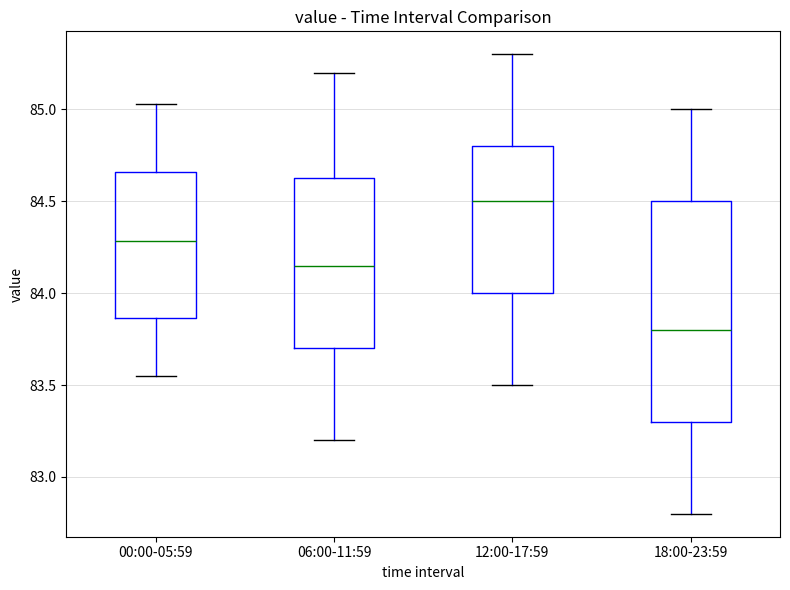

Which box is the tallest, from its lower edge to its upper edge?

18:00-23:59